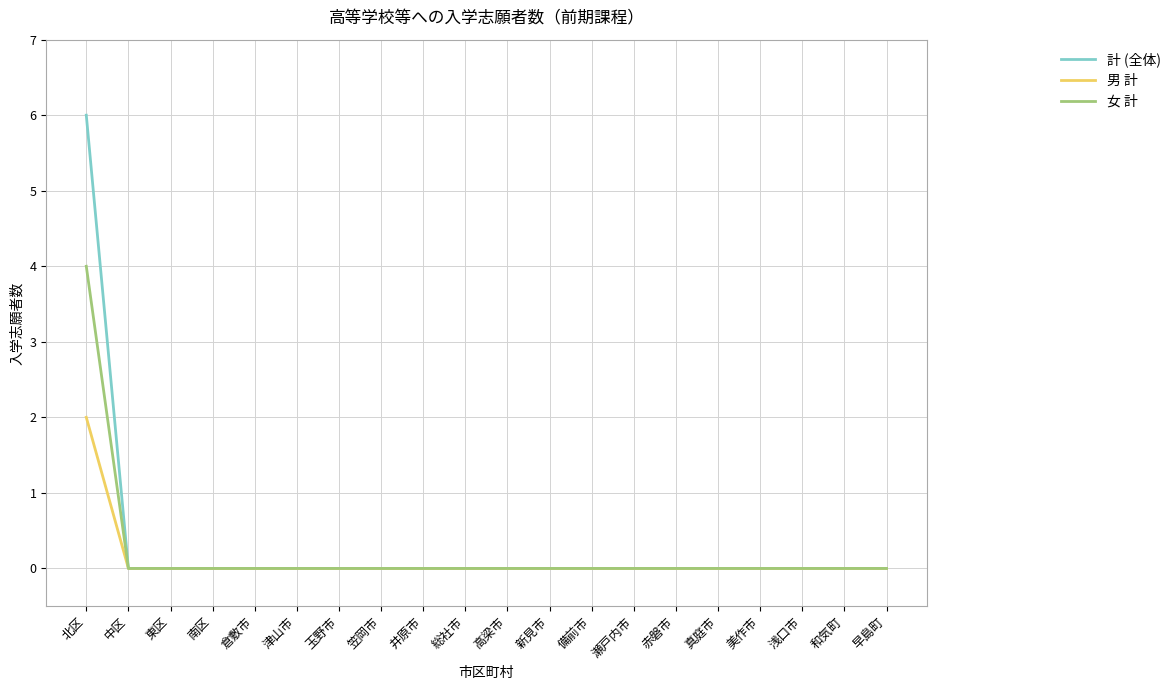

Is this an area chart (filled region under the line)?

No